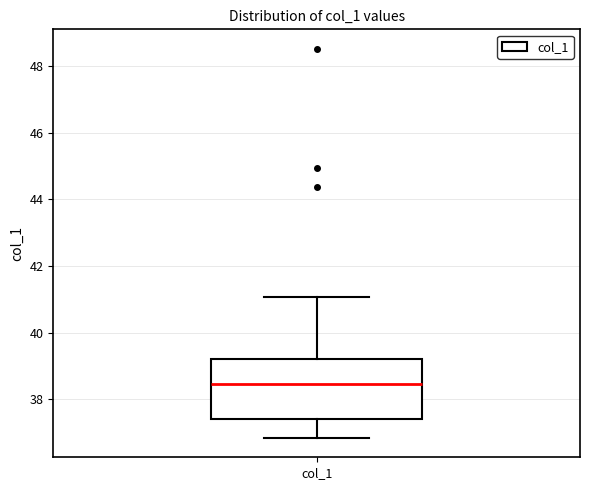

Read this box plot against the y-axis: the position of the median line, the range covered by the box, and the ends of both whiskers. The values are not printed on the chart, so give them approximately, as read against the axis.

median 38.4, box 37.4 to 39.2, whiskers 36.8 to 41.0